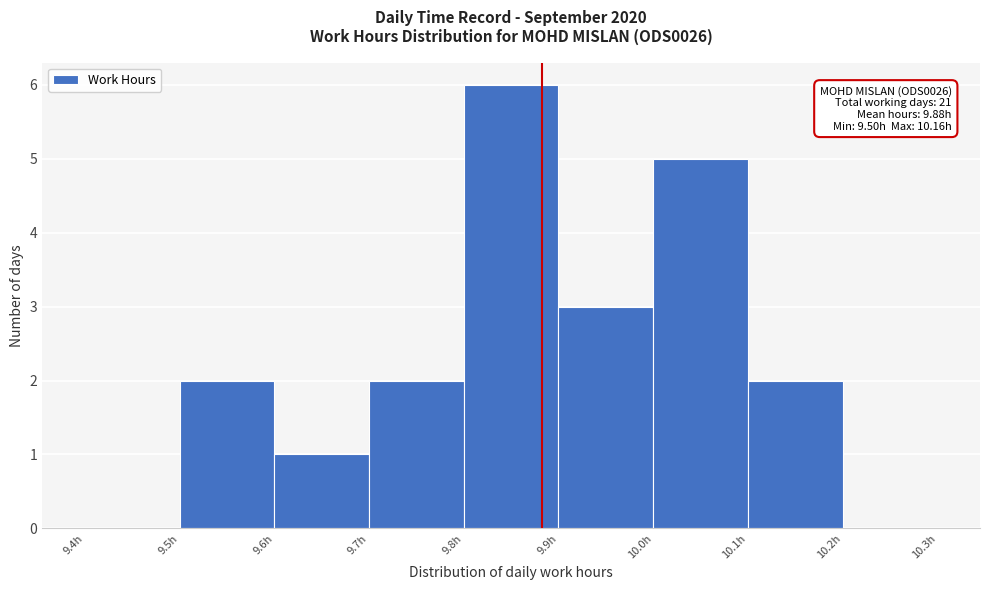

Over which range of the x-axis is the bar tallest?

9.8 to 9.9